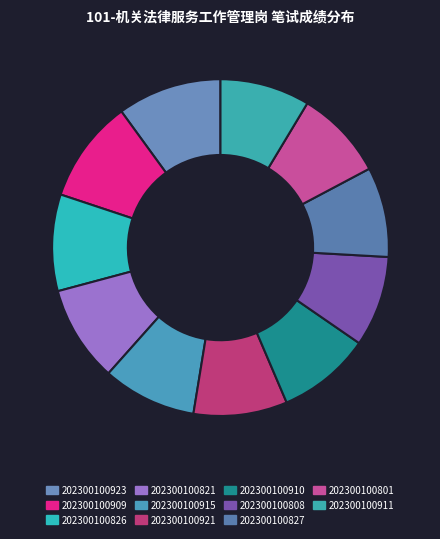

What is the largest slice in the pie chart?

202300100923